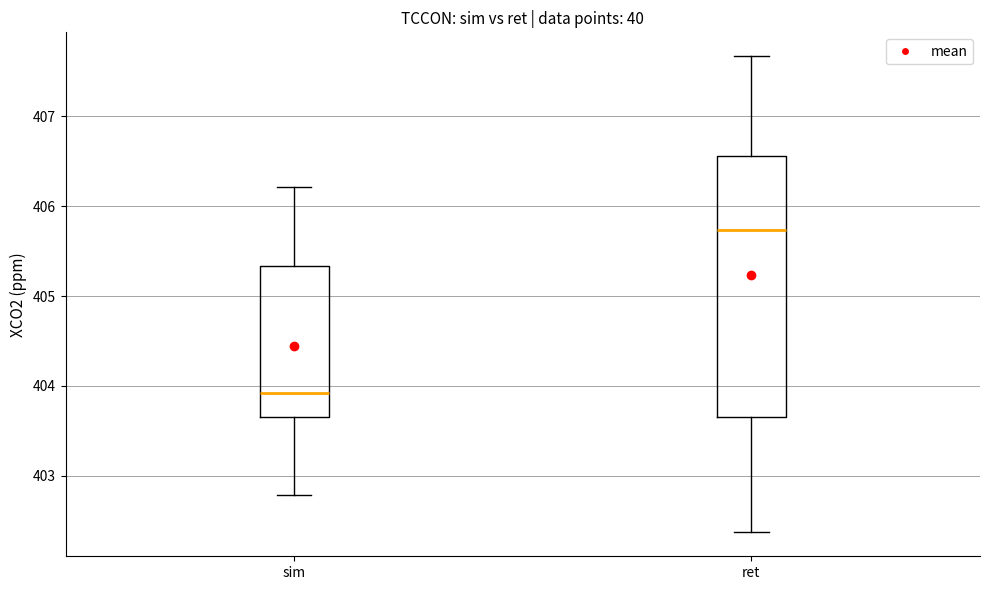

Reading left to right, transcribe this box plot: for each box, give where its median line is, the range the box spans, and where its two whiskers end, as read against the y-axis. The values are not printed on the chart, so give them approximately, as read against the axis.

sim: median 403.9, box 403.7 to 405.3, whiskers 402.8 to 406.2
ret: median 405.7, box 403.7 to 406.6, whiskers 402.4 to 407.7